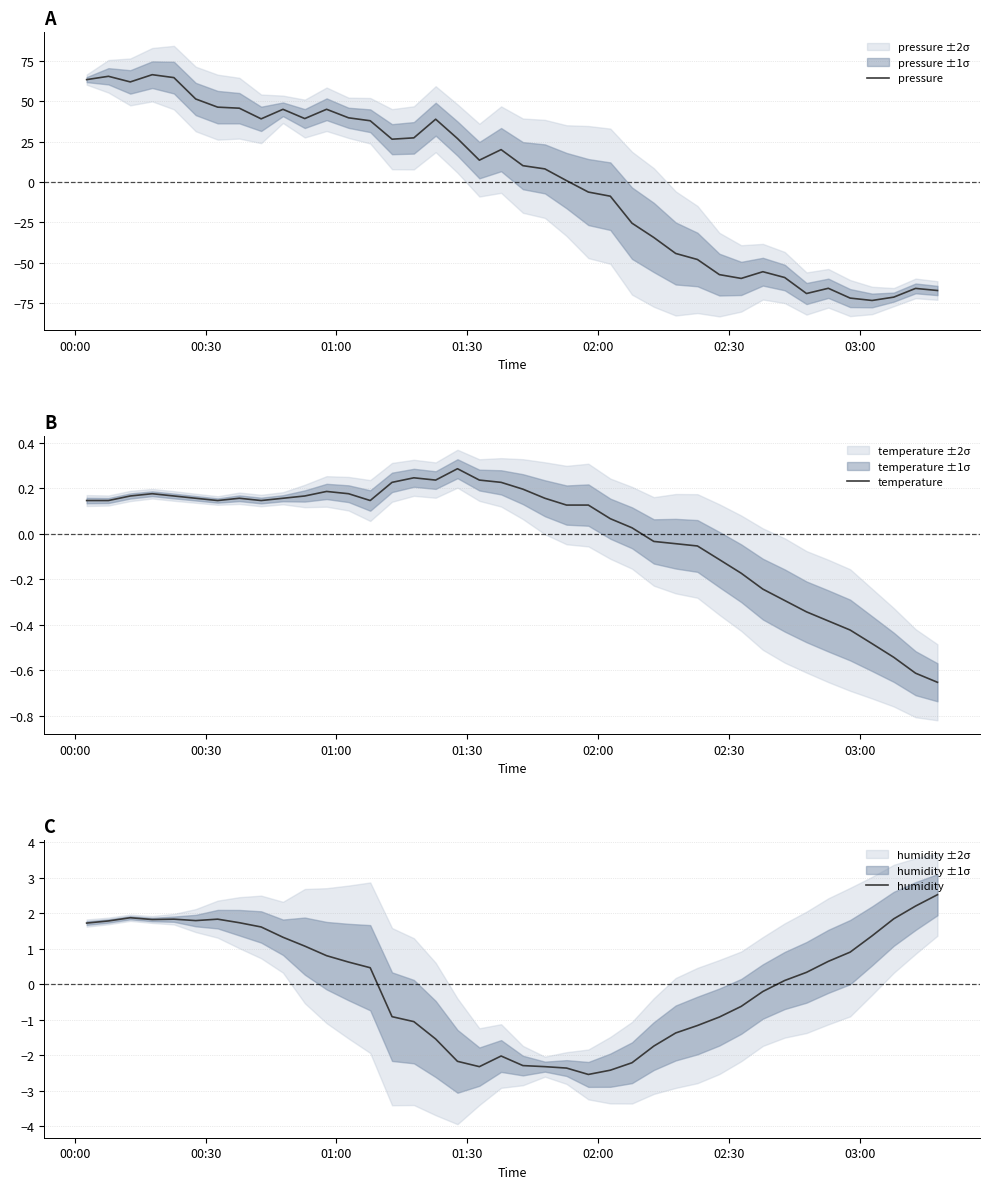

What is the difference between the maximum and minimum values in the temperature series?

0.9